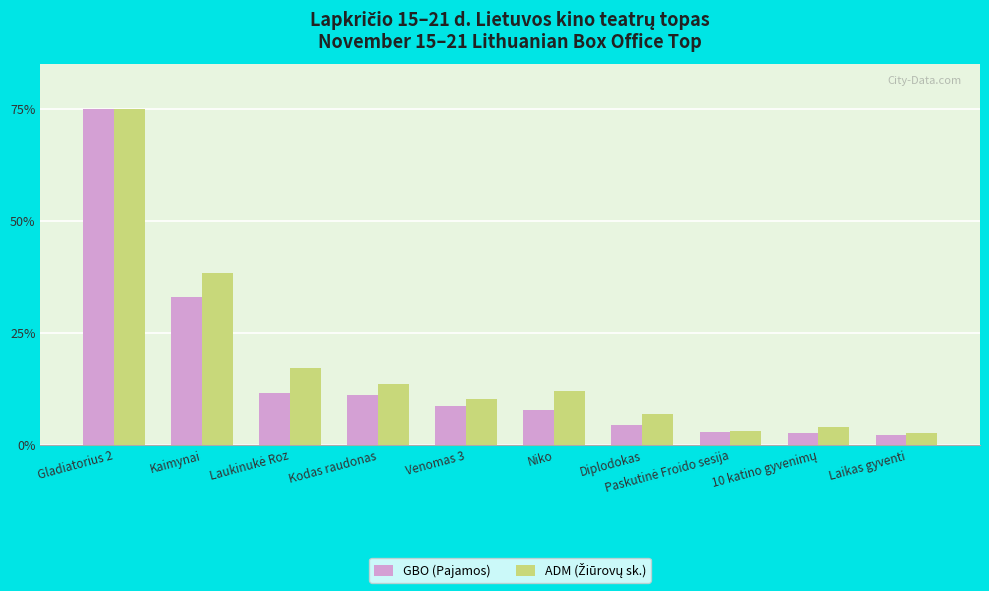

Does the chart contain any negative values?

No